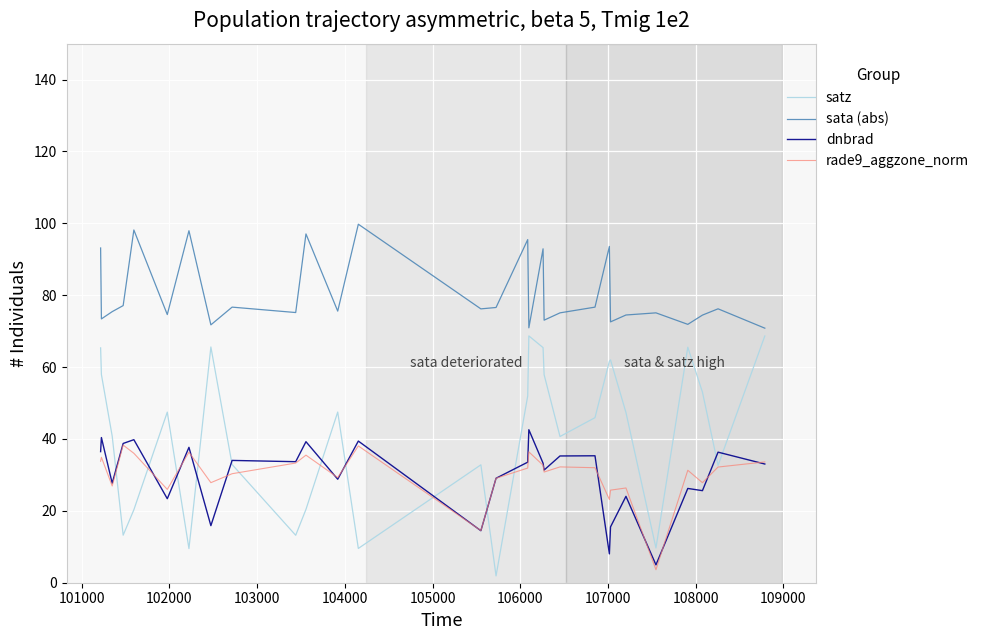

What is the greatest value displayed?

99.8